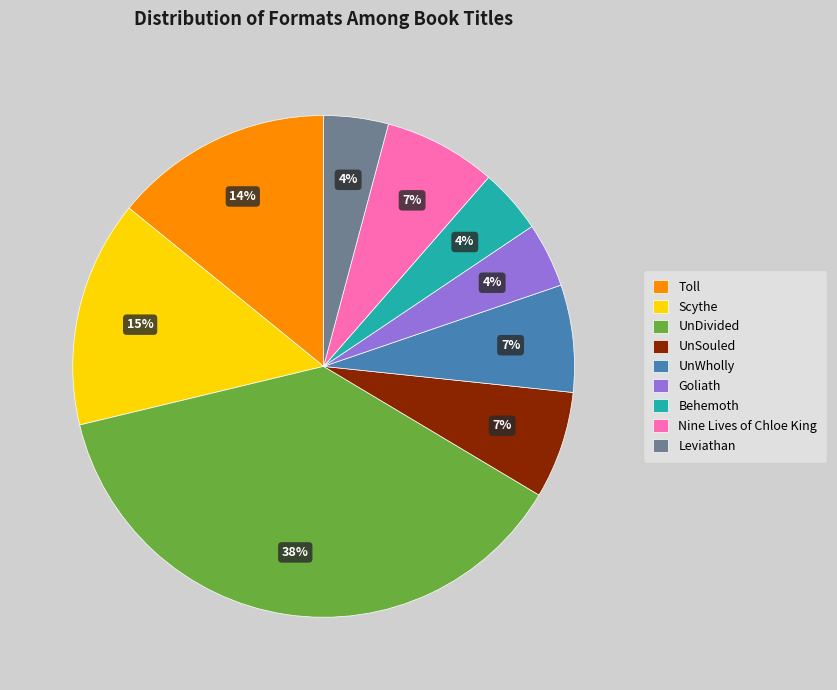

The Goliath slice represents 4% of the pie. True or false?

True